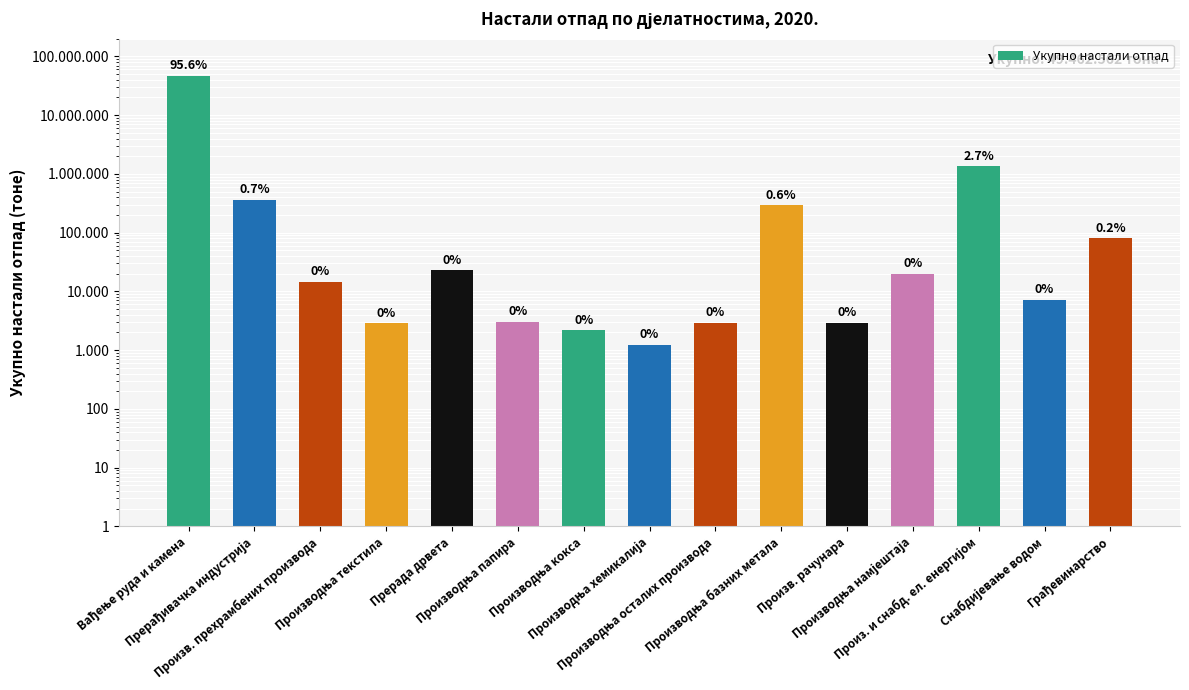

Approximately how many times larger is the value at Грађевинарство compared to Производња кокса?

36.8